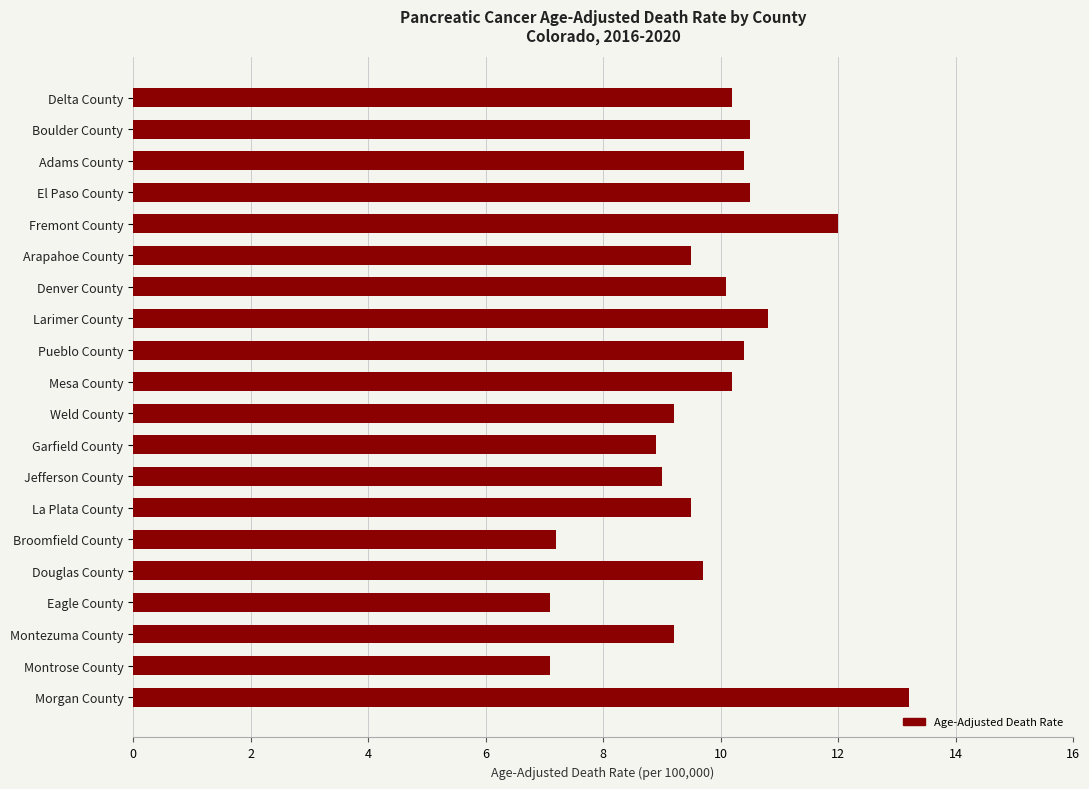

What is the average value?

9.7